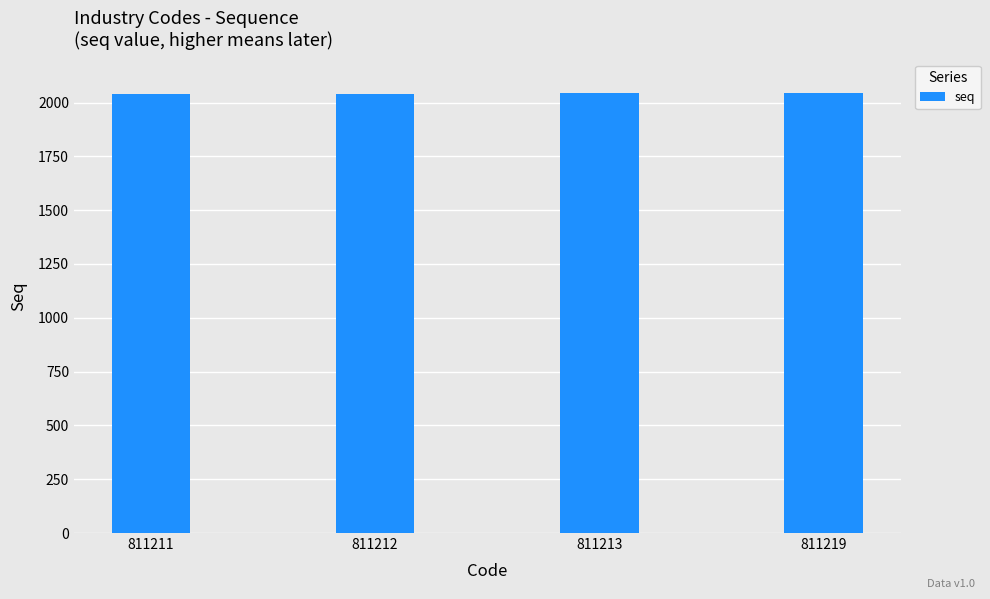

What is the difference between the maximum and minimum values?

3